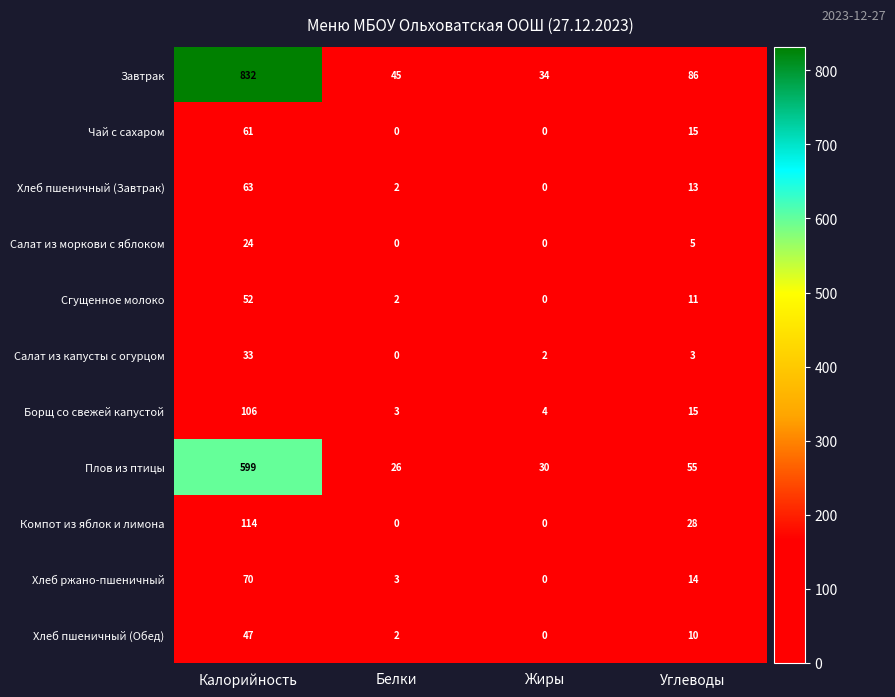

Which series has the widest spread of values?

Завтрак